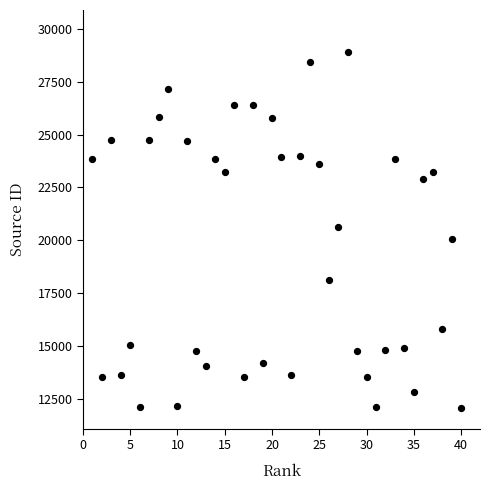

What is the range of X values (max minus min)?

39